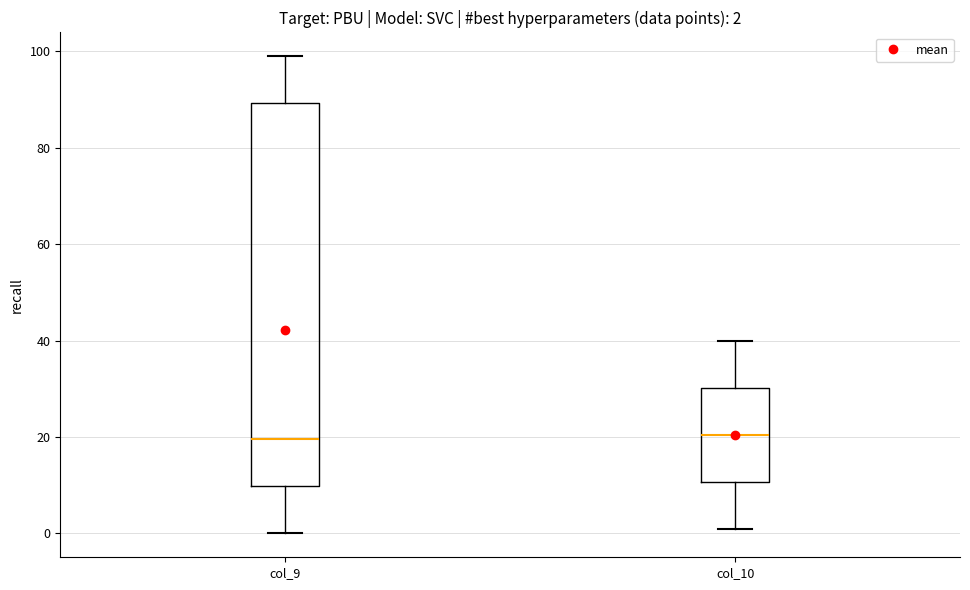

Comparing the boxes themselves (not the whiskers), which one is the tallest?

col_9